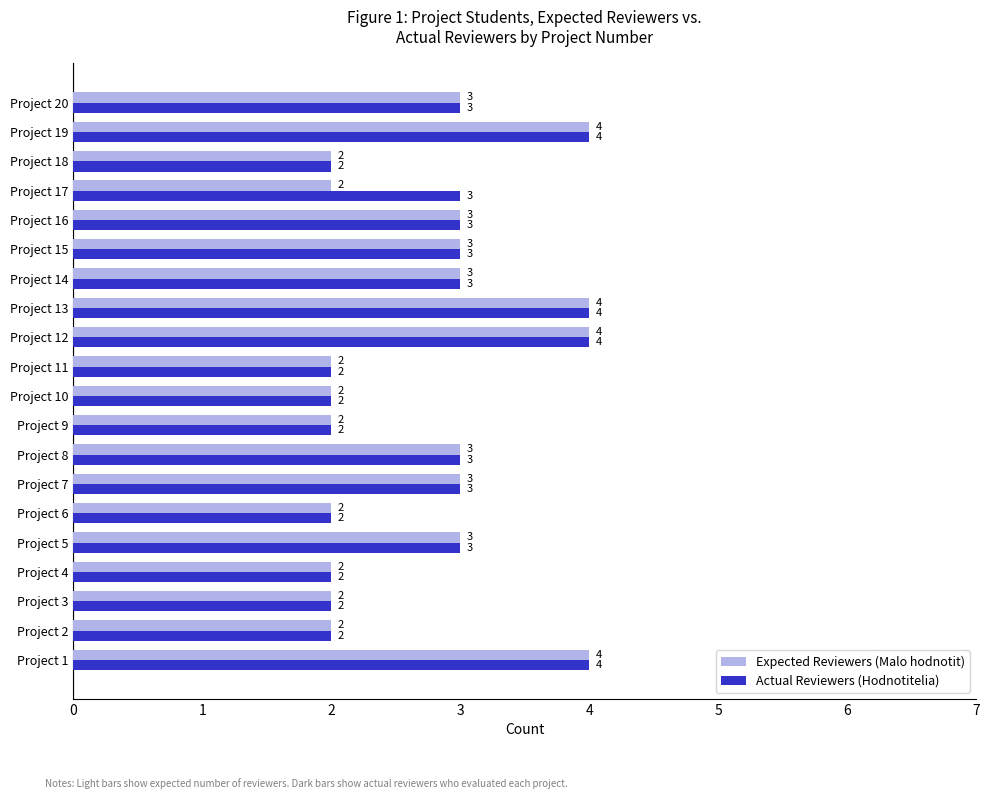

What is the maximum value shown in the chart?

4